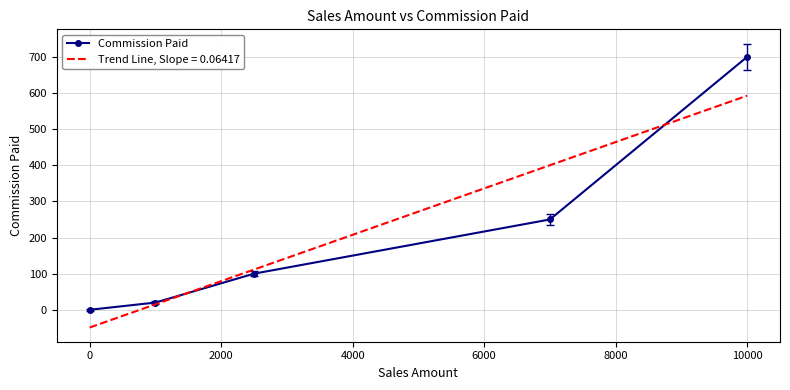

Does the chart have visible grid lines?

Yes